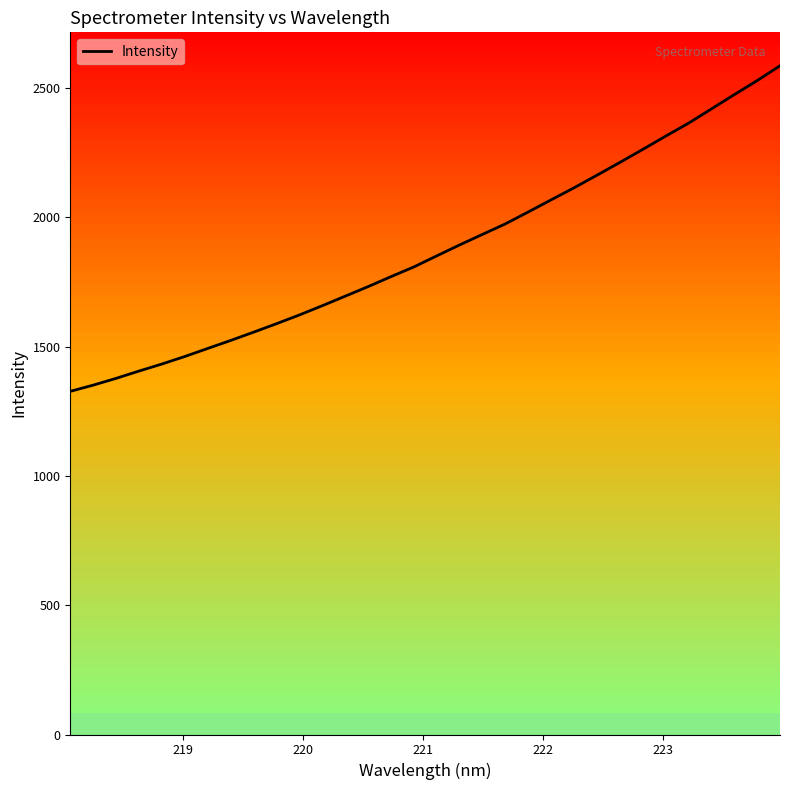

True or false: the data has more than 0 interior local peaks.

False